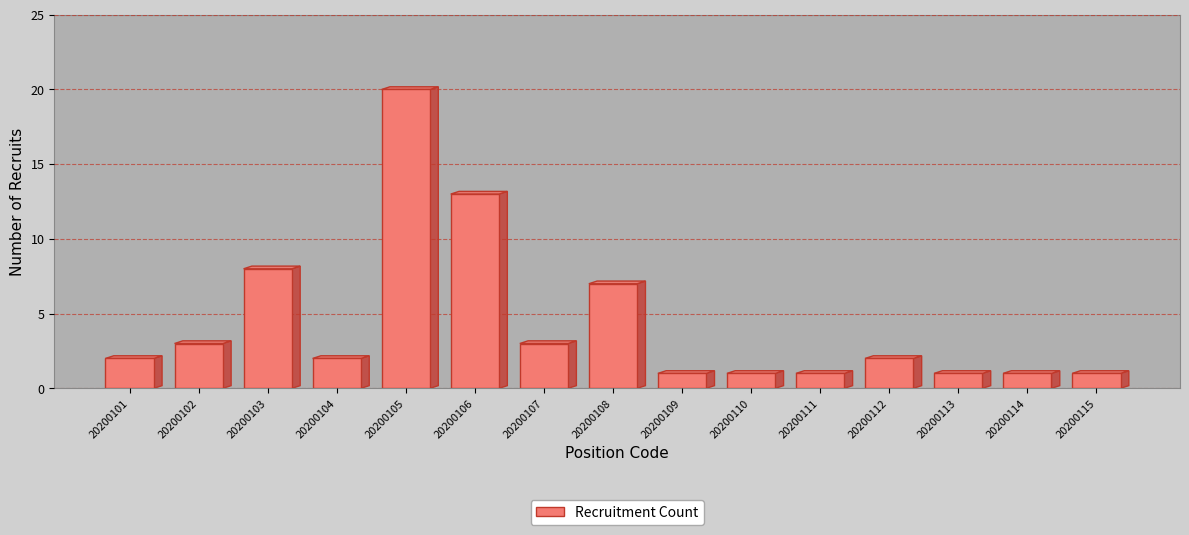

Reading left to right, what are all the values shown in this chart?

2	3	8	2	20	13	3	7	1	1	1	2	1	1	1